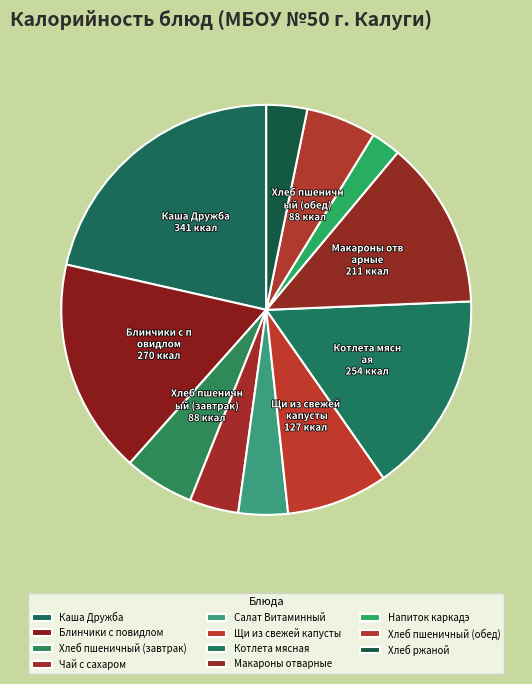

True or false: Хлеб пшеничный (обед) accounts for 6% of the total.

True